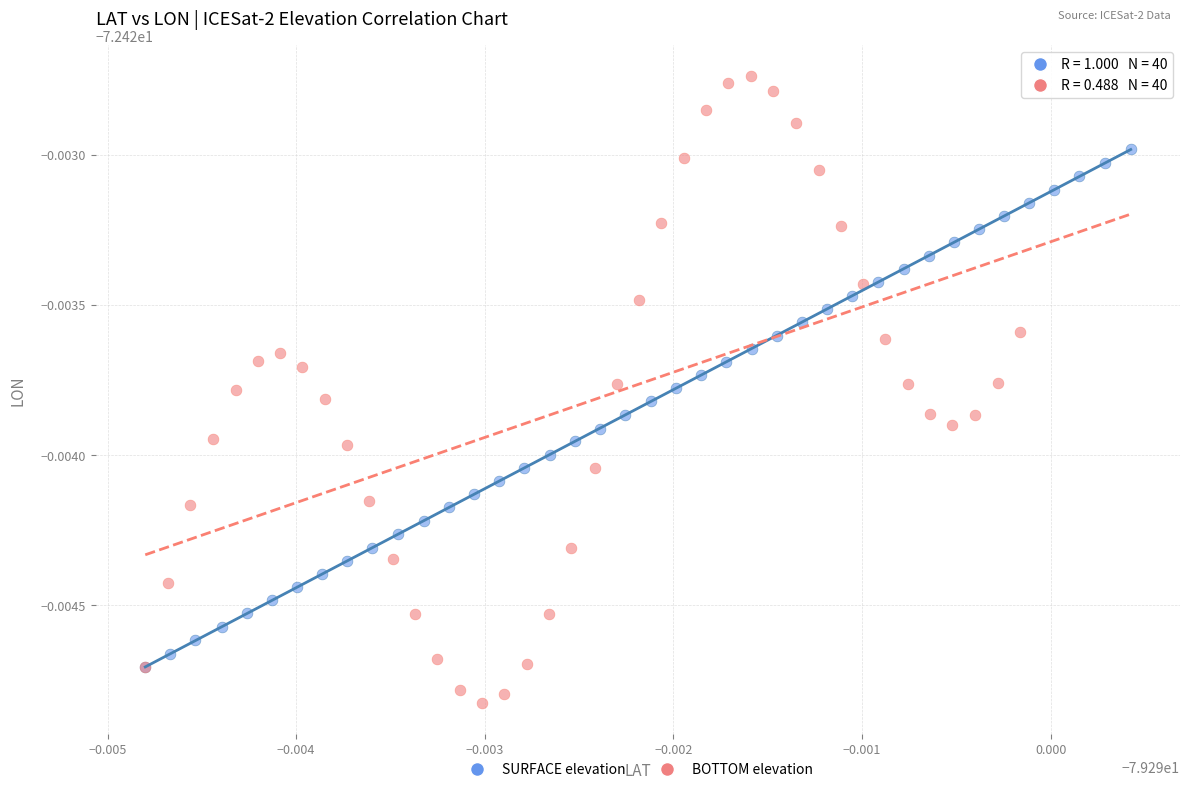

What are all the series names shown in the legend?

SURFACE elevation, BOTTOM elevation